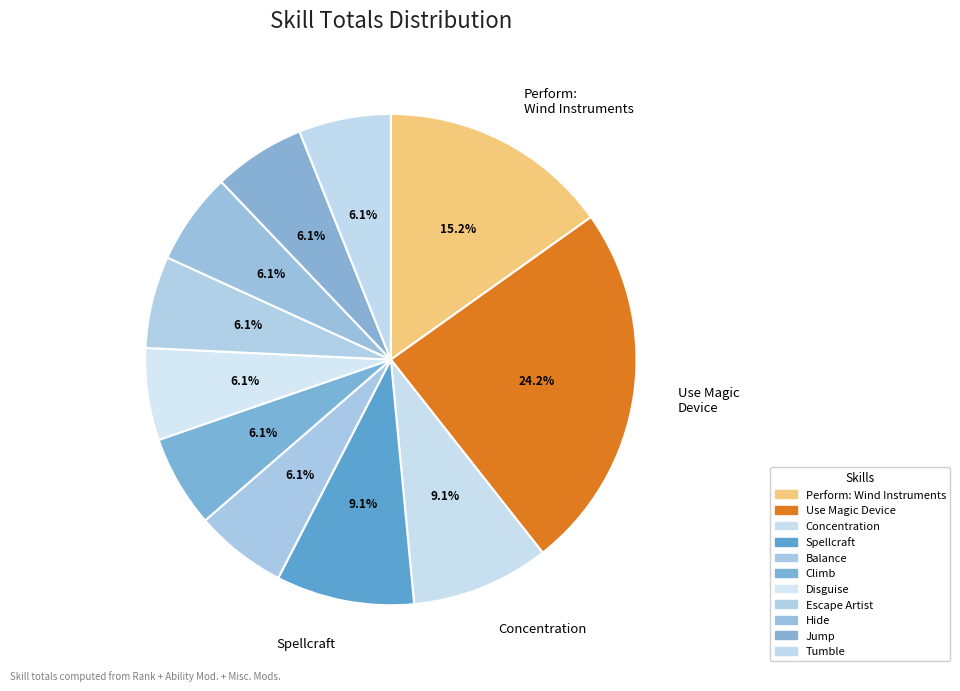

Is there any slice that represents more than half of the pie?

No